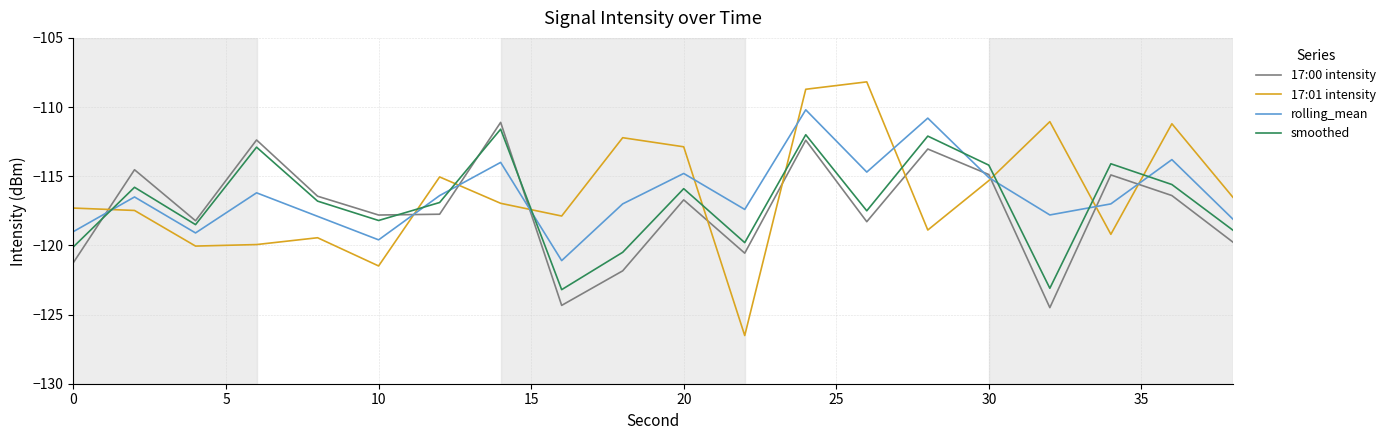

What is the average value of the rolling_mean series?

-116.3